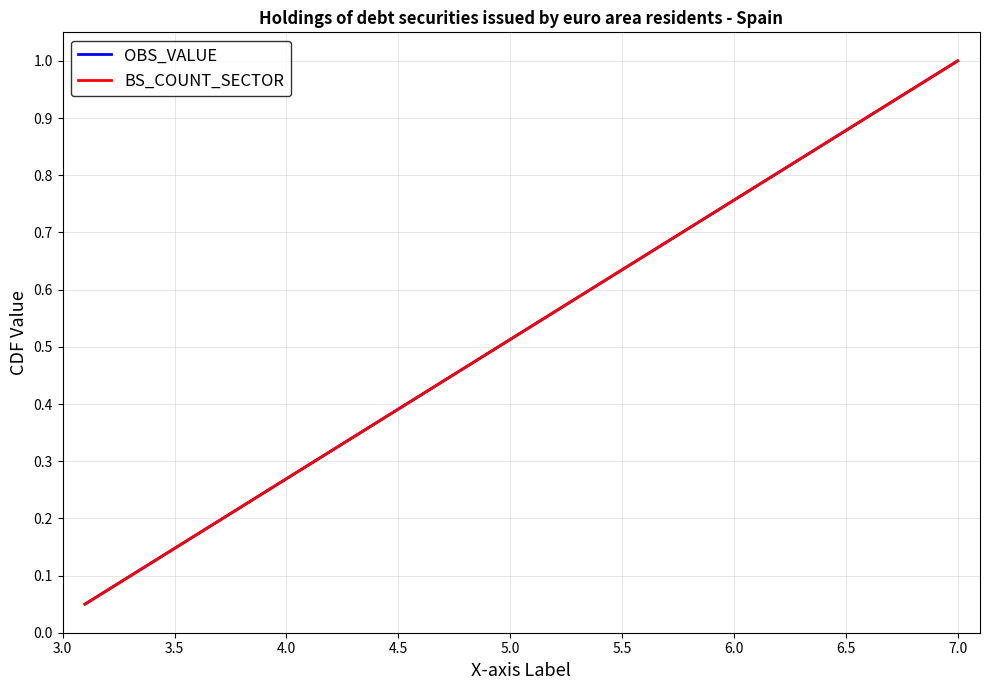

What is the label of the 4th point from the right?

16